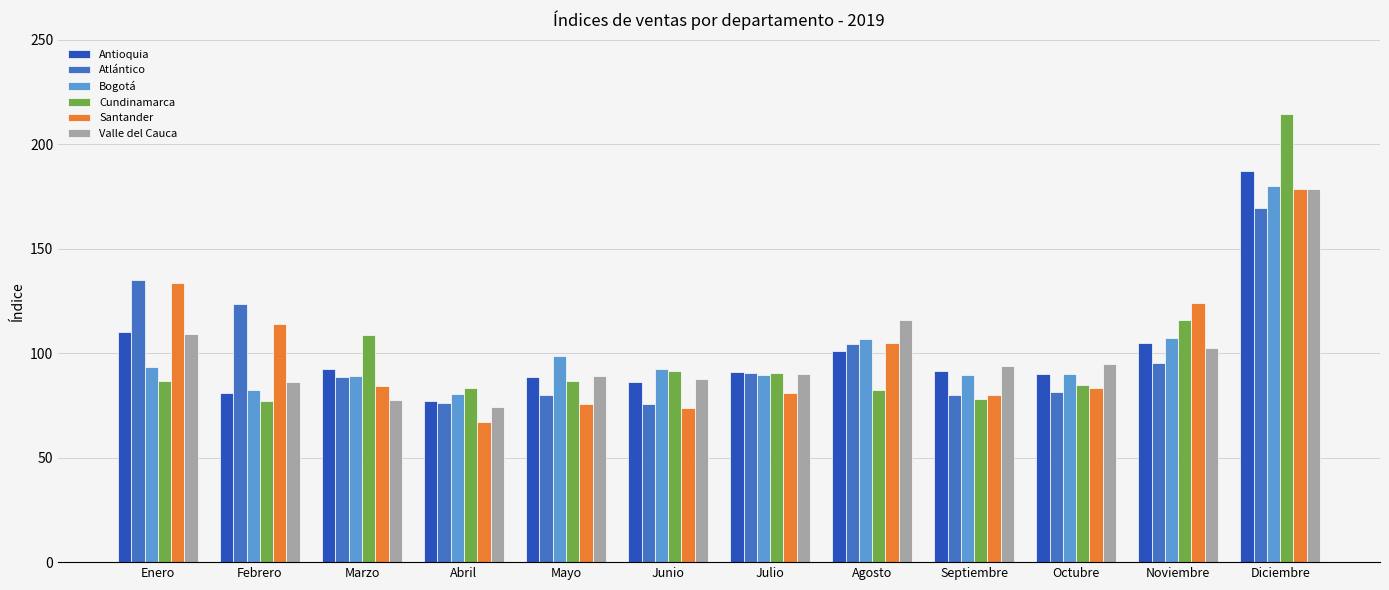

What is the difference between the Valle del Cauca values at Octubre and Abril?

20.4